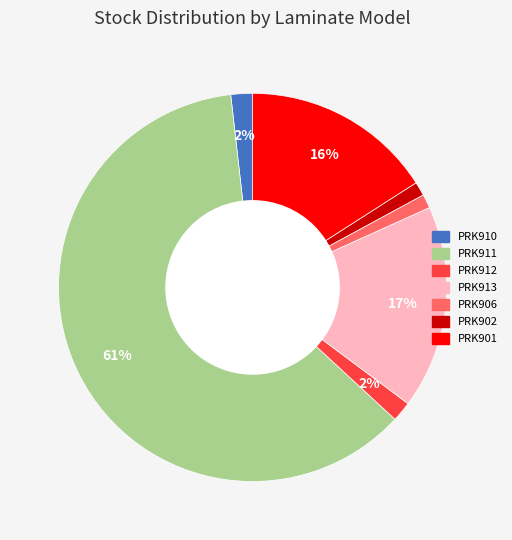

Which slice is the largest?

PRK911